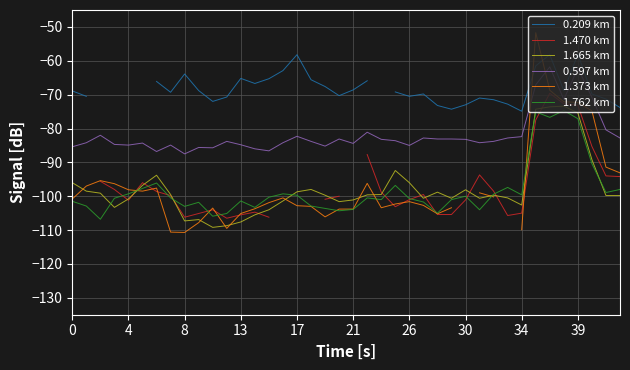

What is the maximum value for 1.762 km?

-74.7